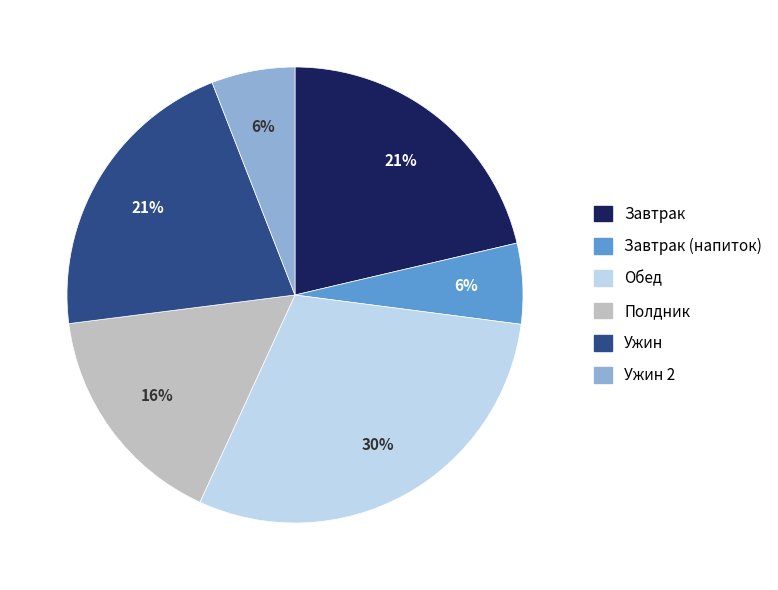

To the nearest percent, what is the average slice percentage?

17%